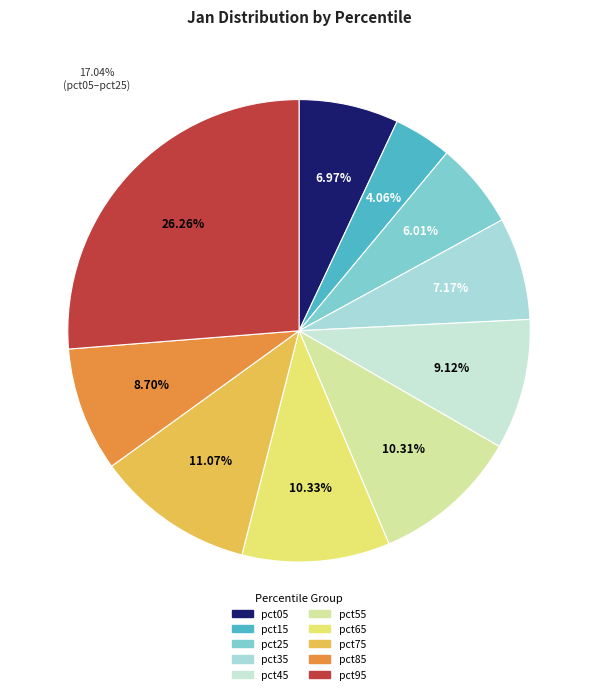

What percentage is the pct85 slice, to the nearest percent?

9%